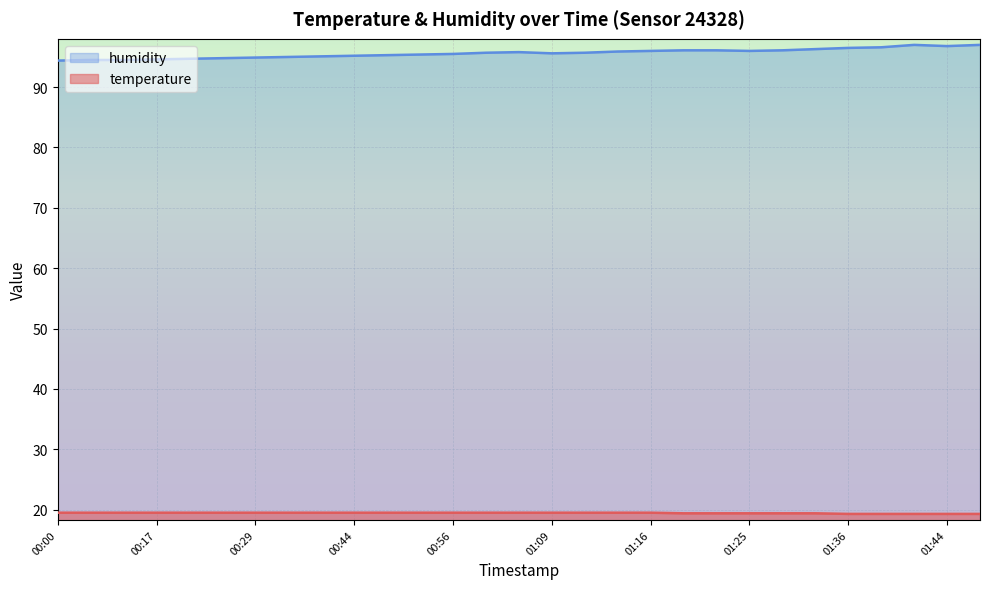

Is it true that humidity equals 29.0 at 01:33?

False